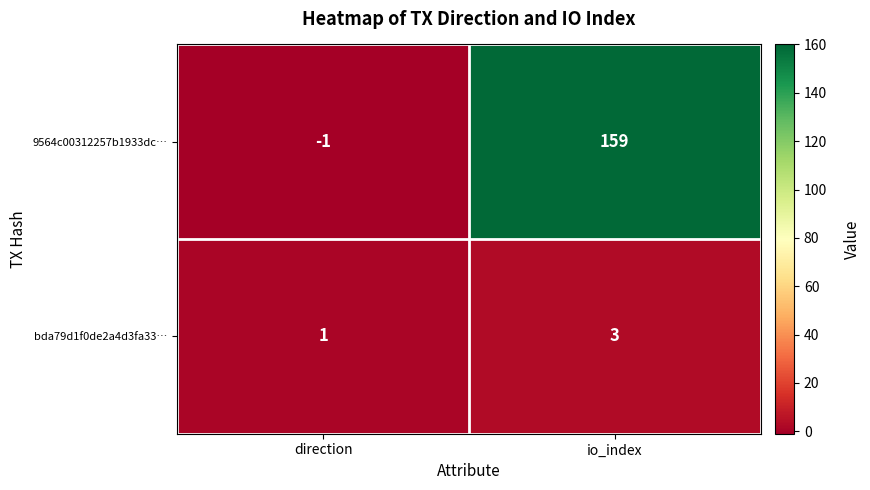

What is the sum of all 9564c00312257b1933dc… values?

158